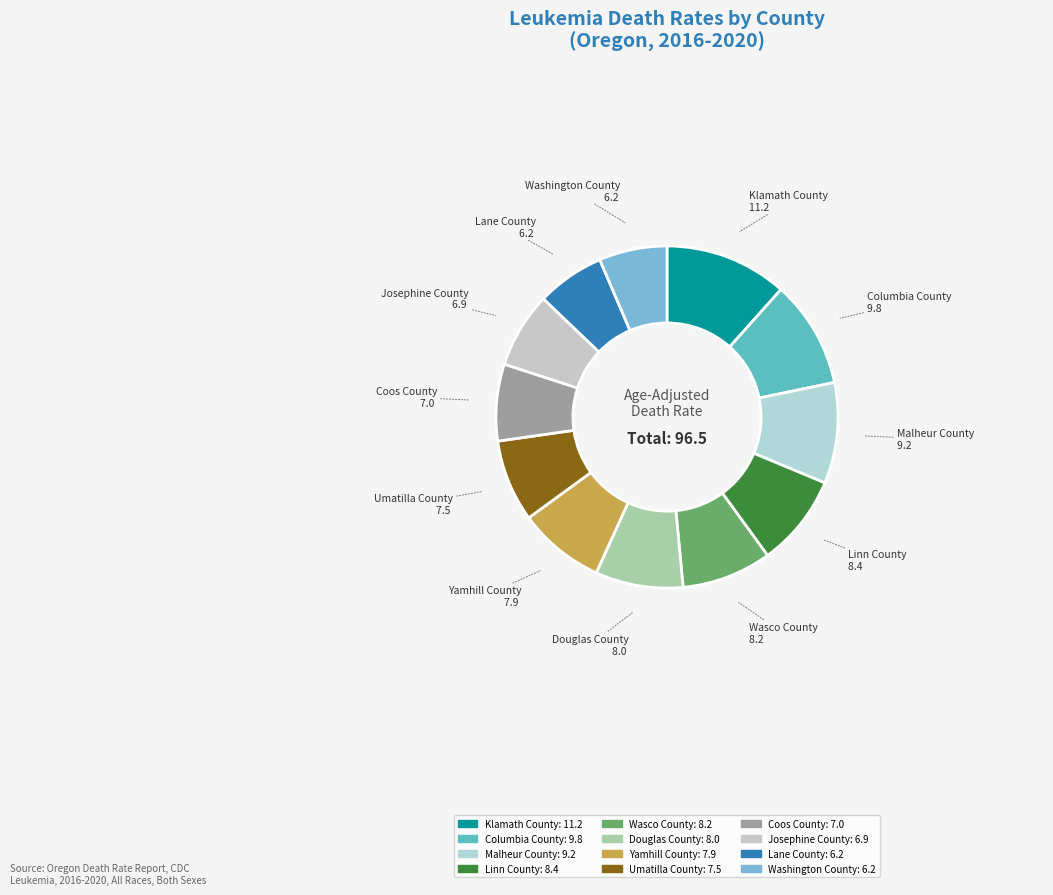

Count the number of slices in the pie.

12